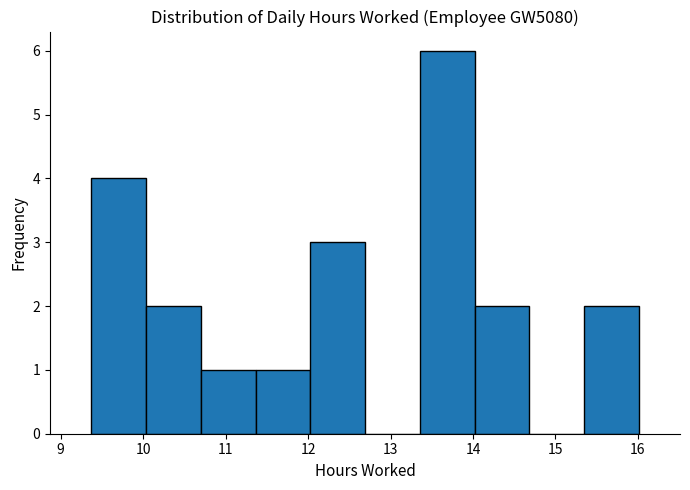

Over which range of the x-axis is the bar tallest?

13.4 to 14.0